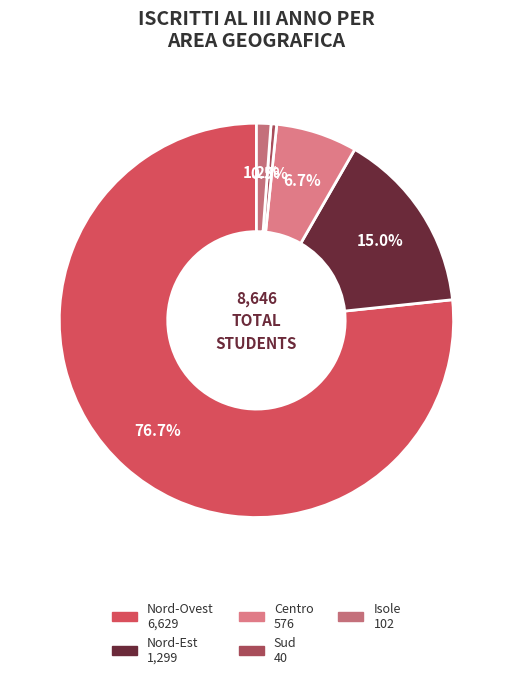

Combined, do Sud and Nord-Ovest account for over 50%?

Yes